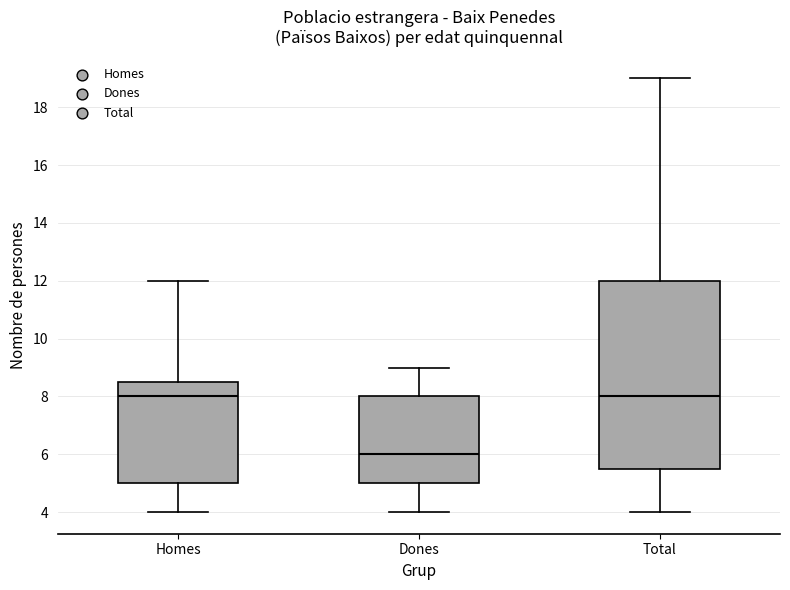

Reading left to right, transcribe this box plot: for each box, give where its median line is, the range the box spans, and where its two whiskers end, as read against the y-axis. The values are not printed on the chart, so give them approximately, as read against the axis.

Homes: median 8.0, box 5.0 to 8.6, whiskers 4.0 to 12.0
Dones: median 6.0, box 5.0 to 8.0, whiskers 4.0 to 9.0
Total: median 8.0, box 5.6 to 12.0, whiskers 4.0 to 19.0